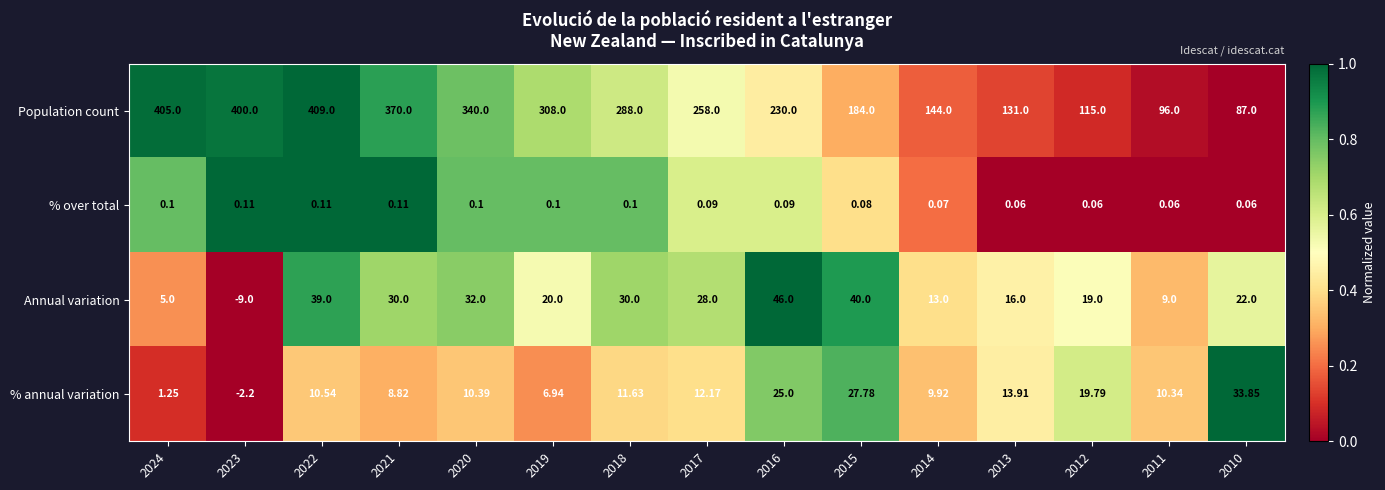

Between 2021 and 2019, which series saw the biggest shift?

Population count